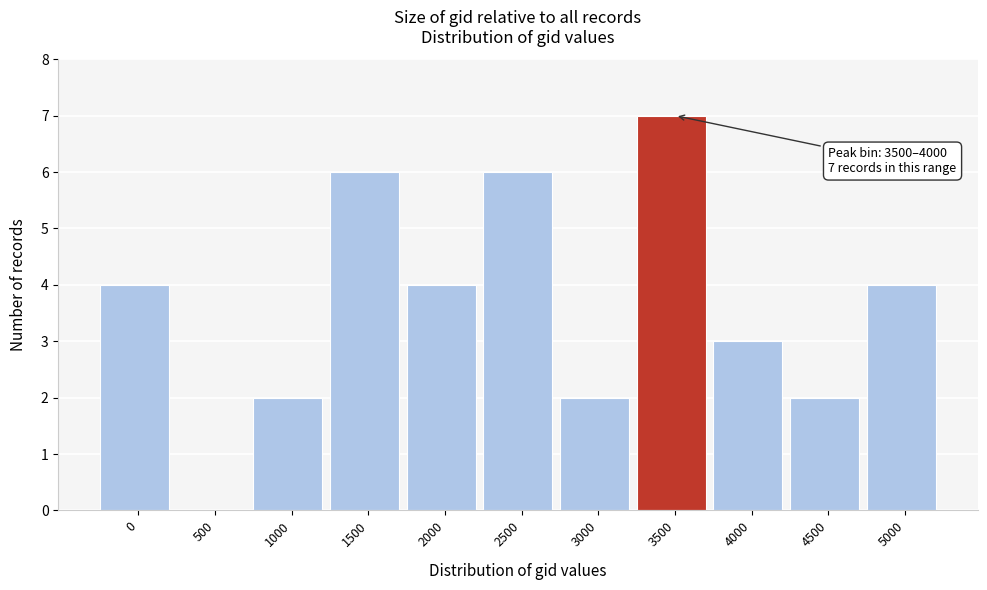

Reading left to right, transcribe all the data shown in this chart.

0=4	500=0	1000=2	1500=6	2000=4	2500=6	3000=2	3500=7	4000=3	4500=2	5000=4